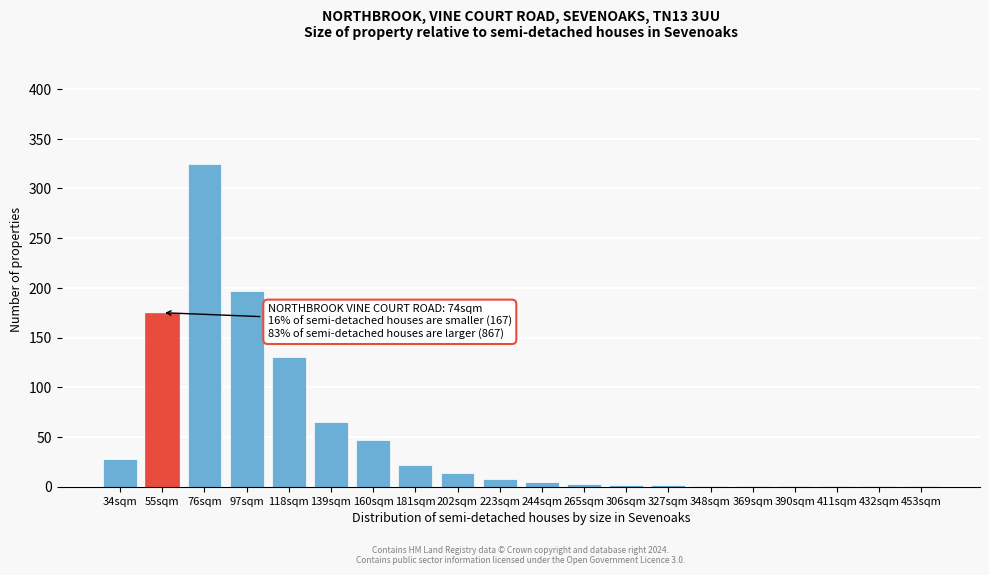

The chart shows a value of 2 at 306sqm. True or false?

True